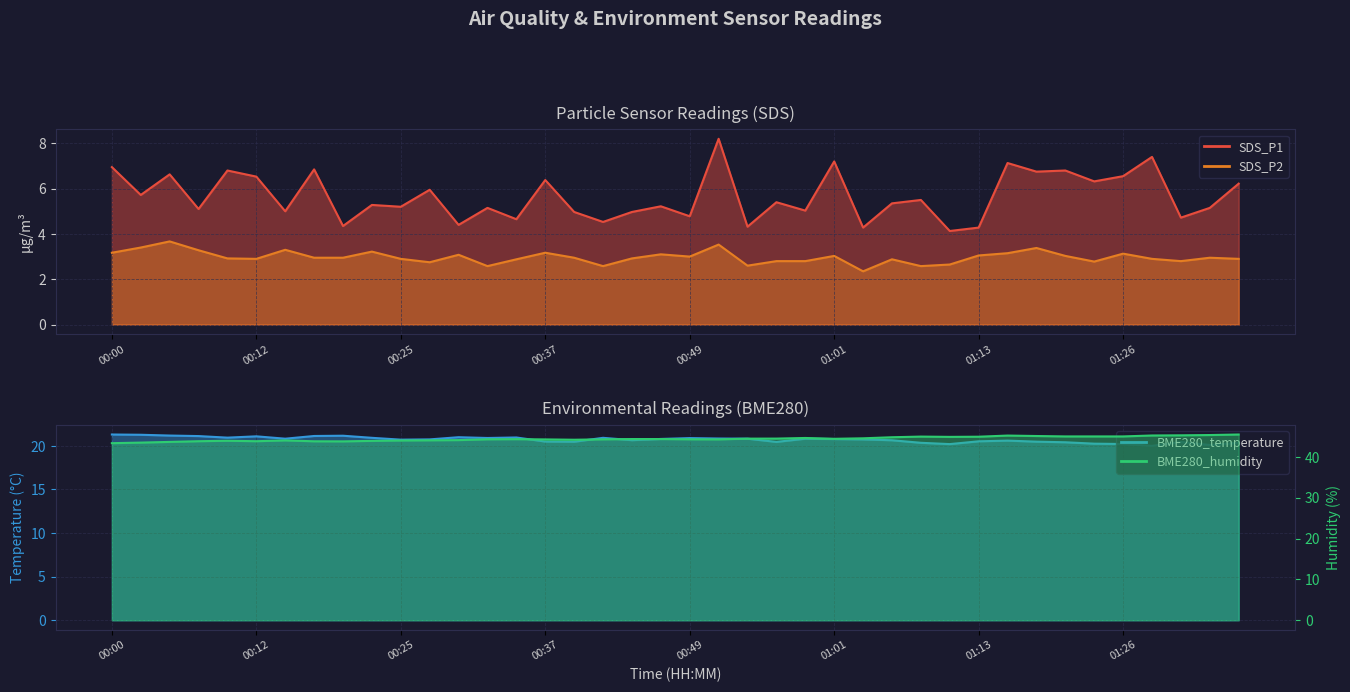

Between 00:59 and 01:01, which is larger?

01:01